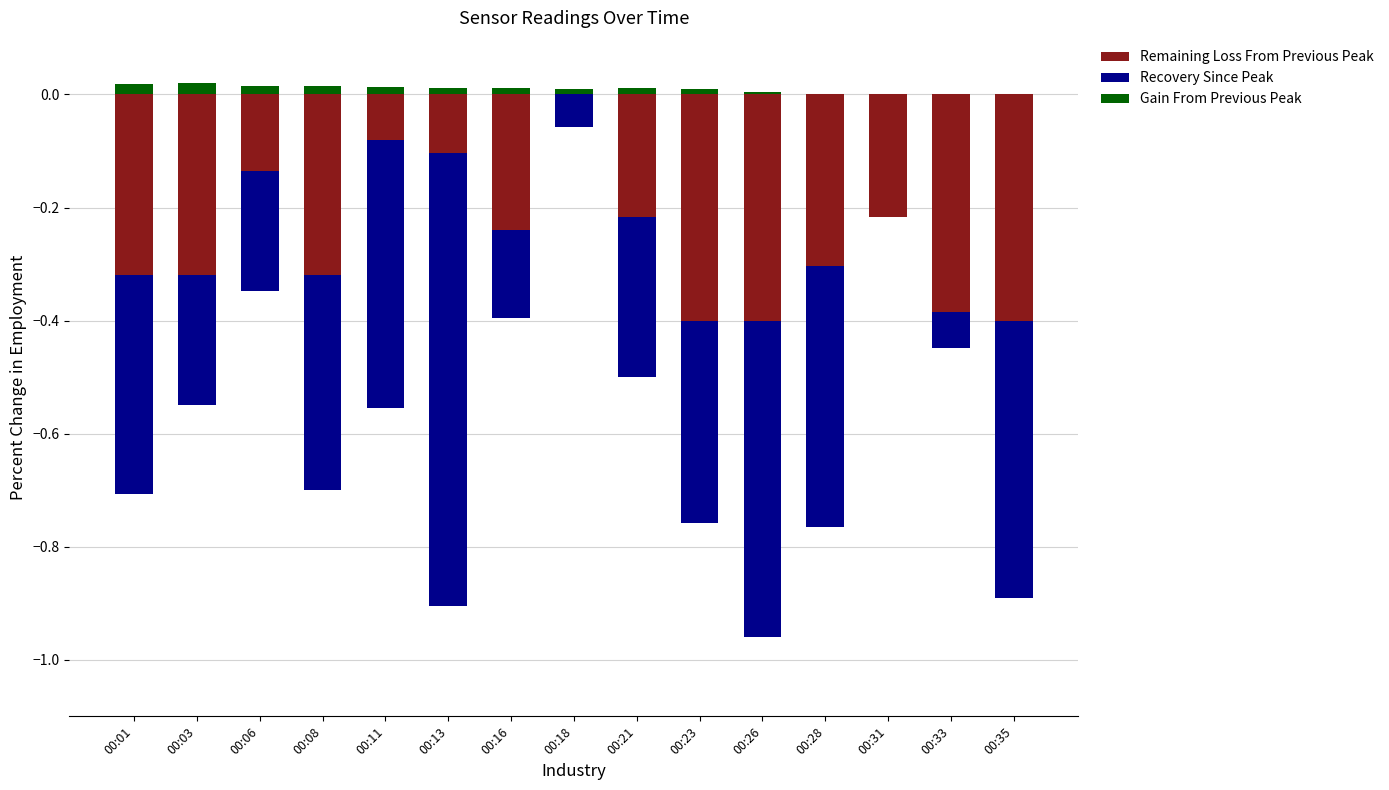

What is the spread (max minus min) of values at 00:11?

0.5